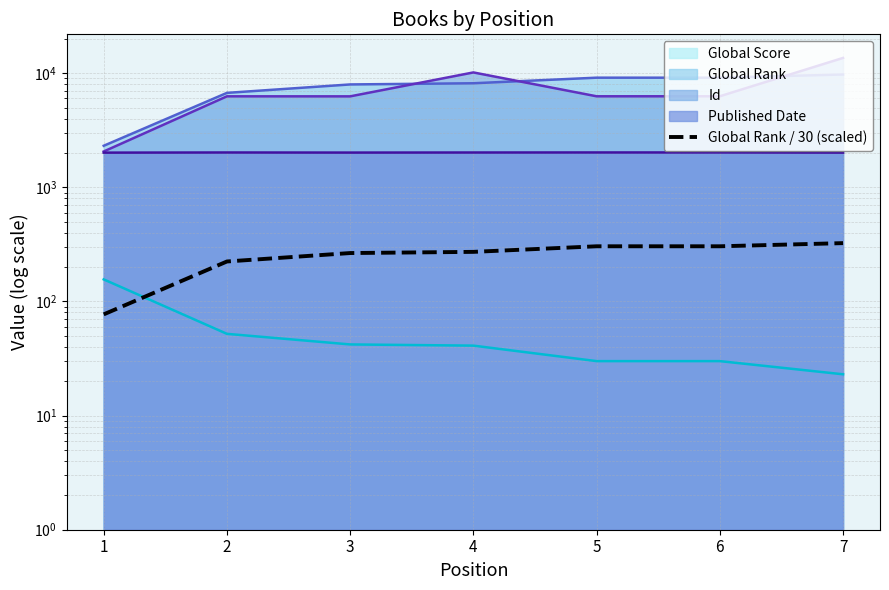

What is the change in value from 3 to 5?

+38.8